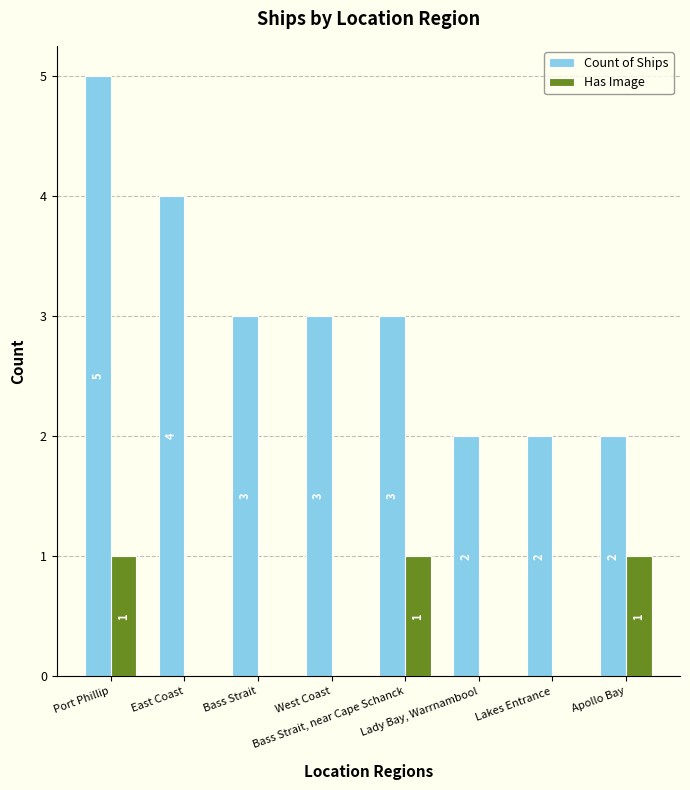

What is the average value of the Count of Ships series?

3